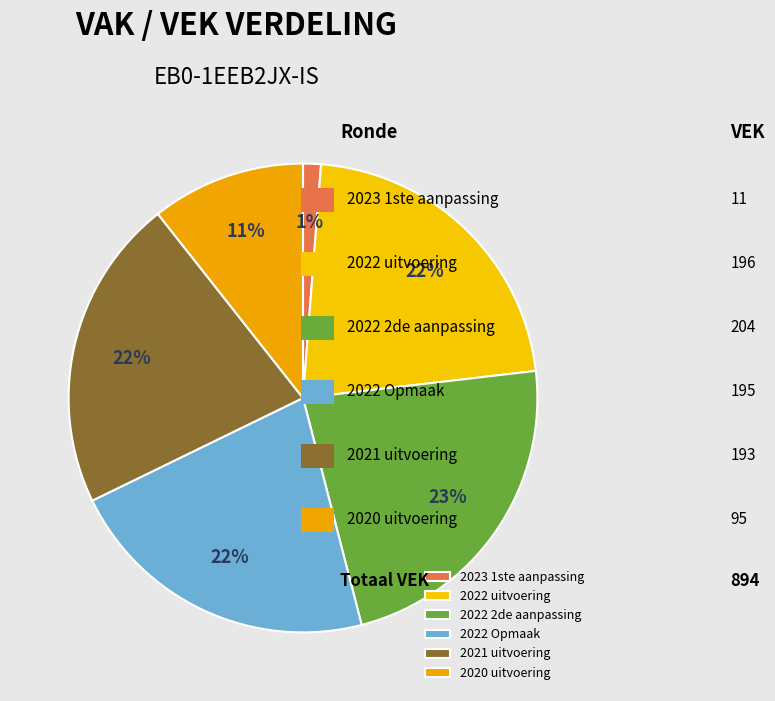

How many slices are in this pie chart?

6